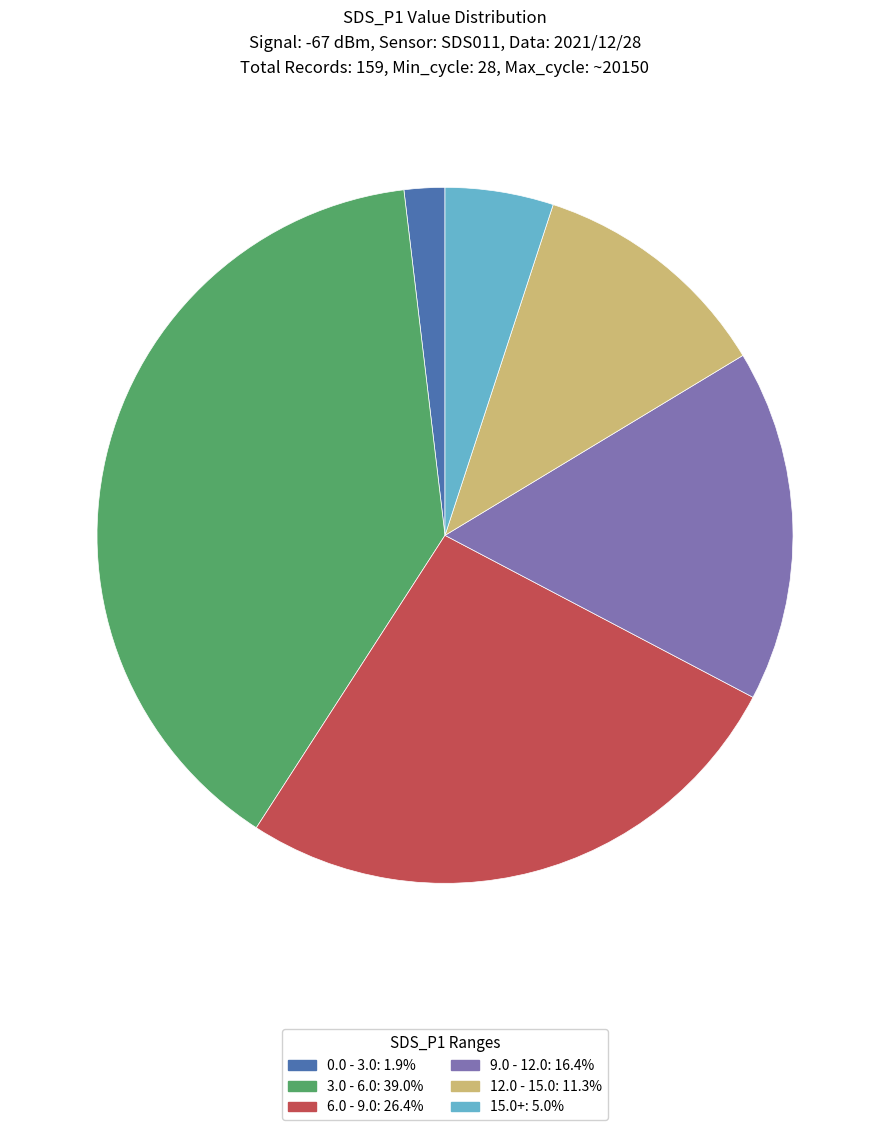

Do 12.0 - 15.0: 11.3% and 9.0 - 12.0: 16.4% together represent more than half of the pie?

No